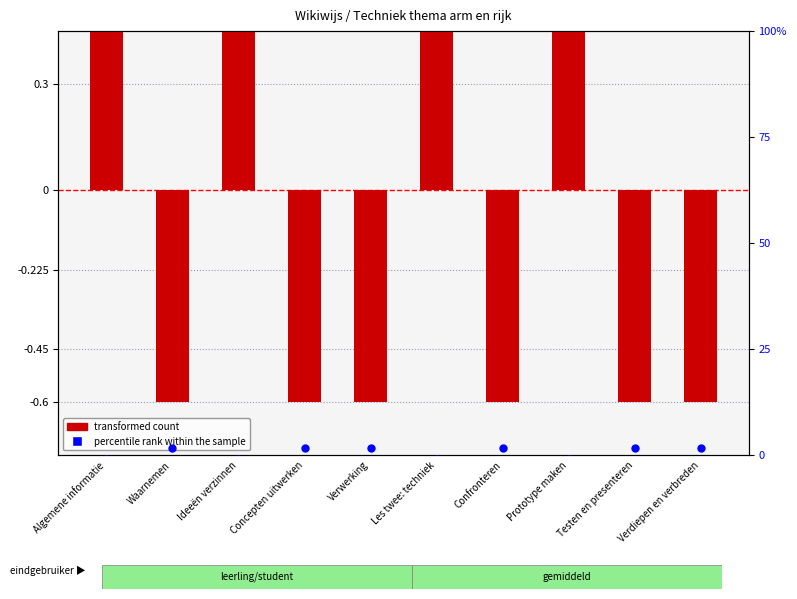

Which series reaches the minimum Y coordinate?

percentile rank within the sample